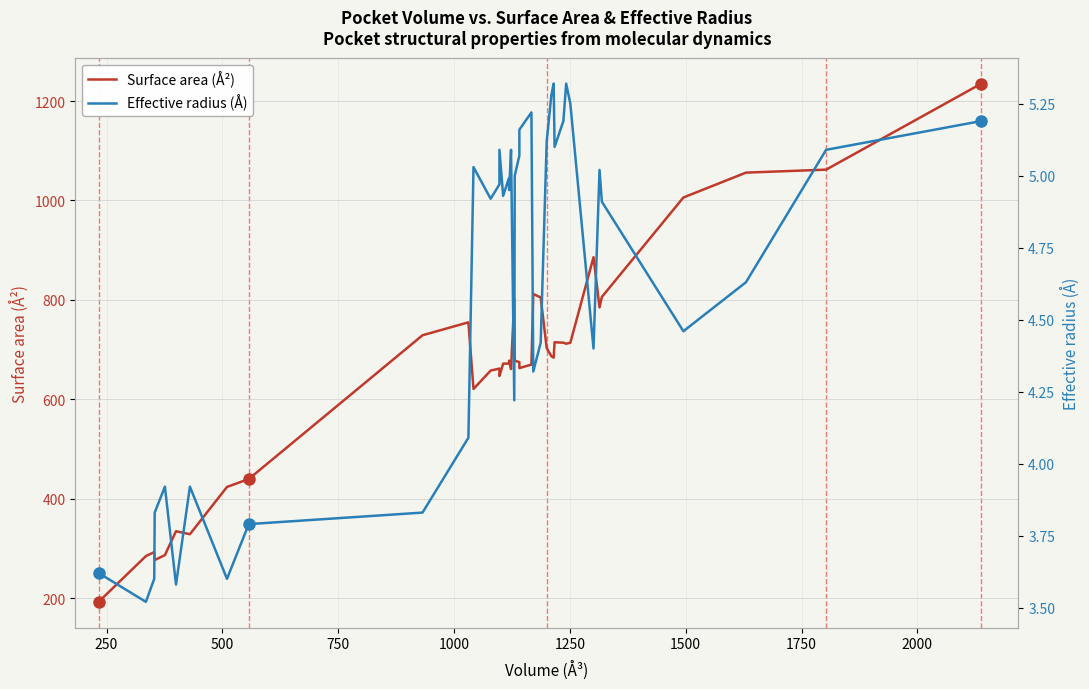

Reading right to left, transcribe all the data shown in this chart.

Surface area (Å²): 1235.0	1062.0	1056.0	1006.0	806.0	785.0	886.0	714.0	712.0	714.0	715.0	684.0	687.0	703.0	805.0	812.0	670.0	663.0	675.0	678.0	802.0	661.0	678.0	672.0	672.0	647.0	662.0	658.0	621.0	755.0	729.0	440.0	424.0	329.0	335.0	287.0	277.0	293.0	285.0	193.0
Effective radius (Å): 5.2	5.1	4.6	4.5	4.9	5.0	4.4	5.2	5.3	5.2	5.1	5.3	5.3	5.1	4.4	4.3	5.2	5.2	5.1	5.0	4.2	5.1	5.0	5.0	4.9	5.1	5.0	4.9	5.0	4.1	3.8	3.8	3.6	3.9	3.6	3.9	3.8	3.6	3.5	3.6